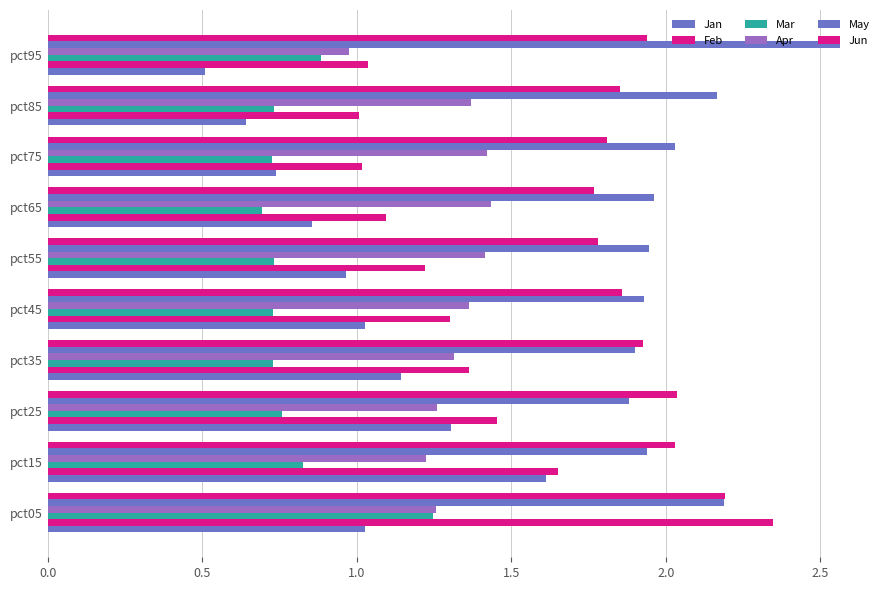

What is the label of the 8th bar from the right?

1.0